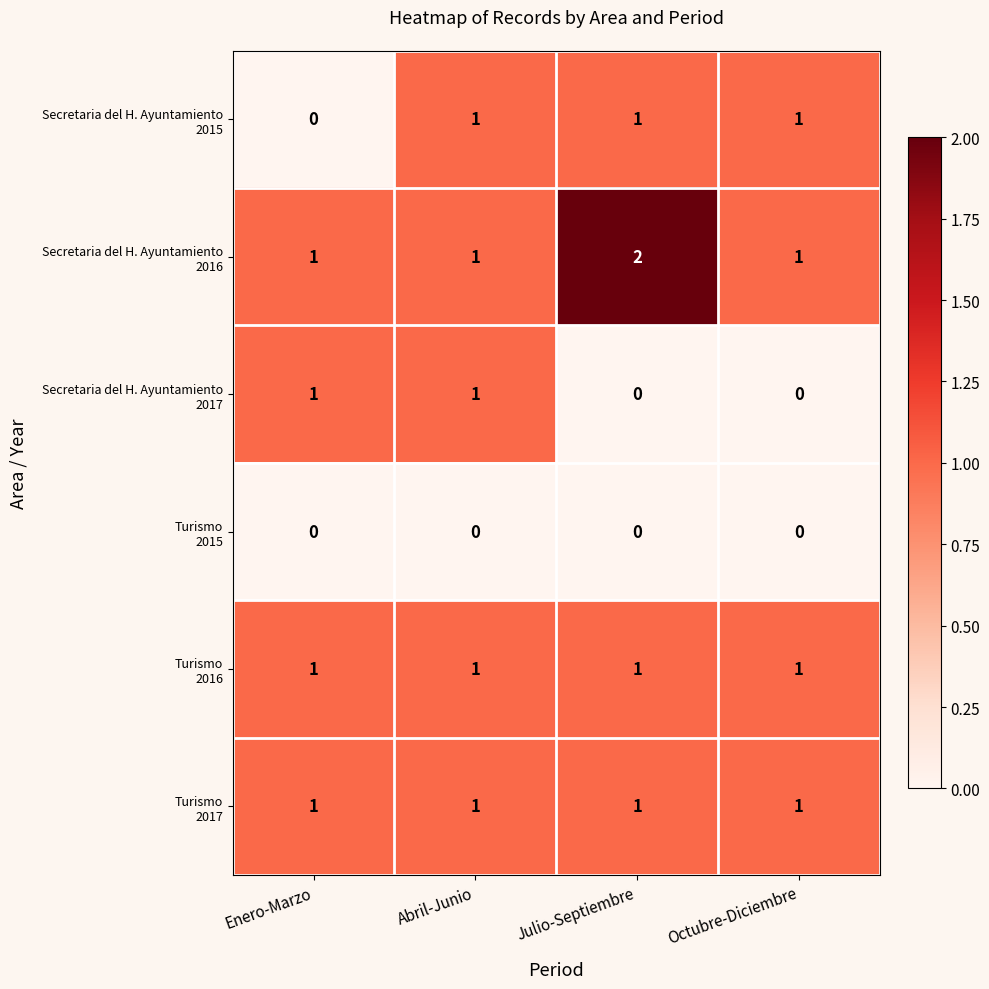

At how many categories does at least one series exceed 0?

4